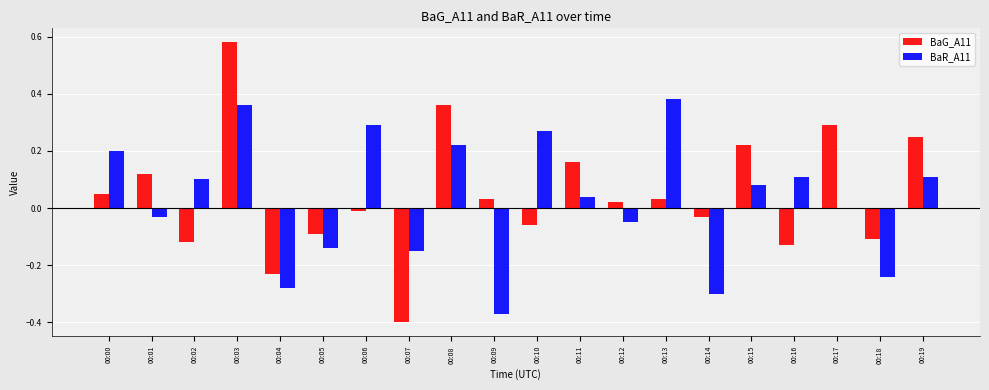

Between 00:05 and 00:18, which series saw the biggest shift?

BaR_A11